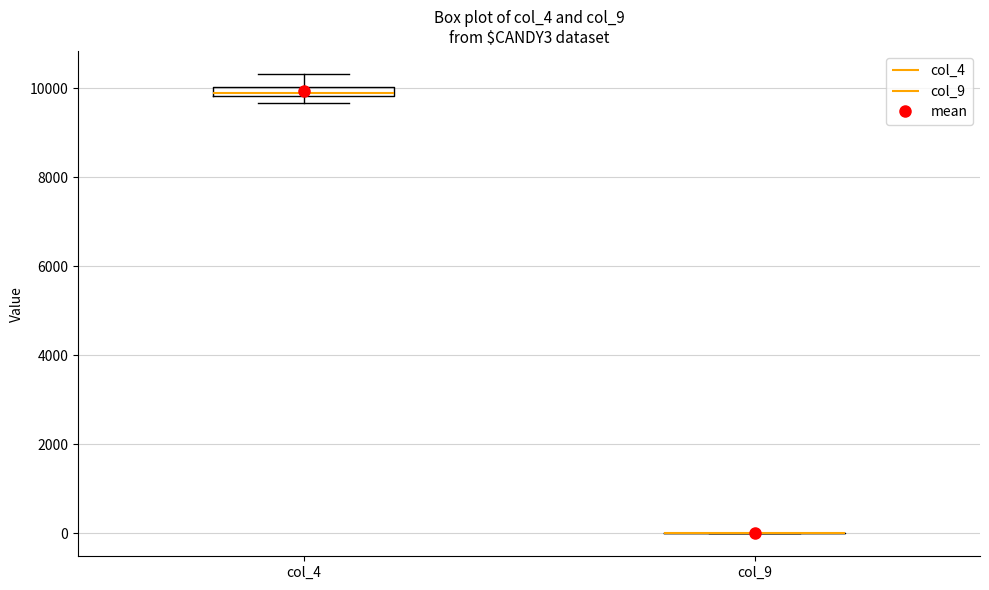

Where does the upper whisker of the box for col_4 end on the y-axis? The values are not printed on the chart, so give them approximately, as read against the axis.

10400